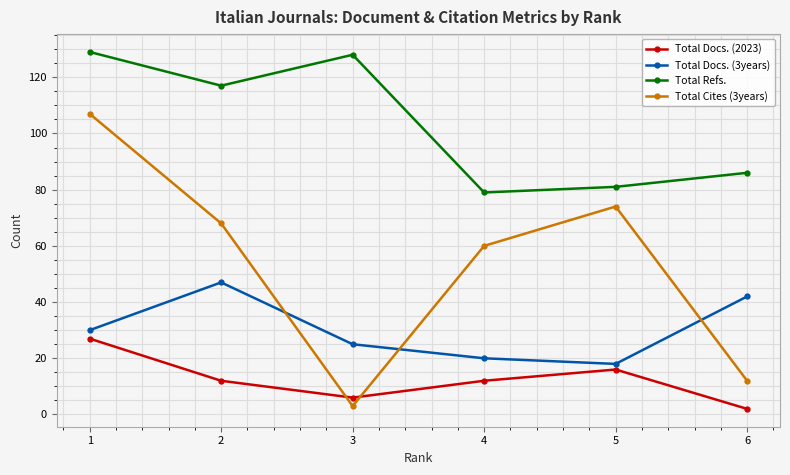

Which category has the highest value in the Total Docs. (2023) series?

1